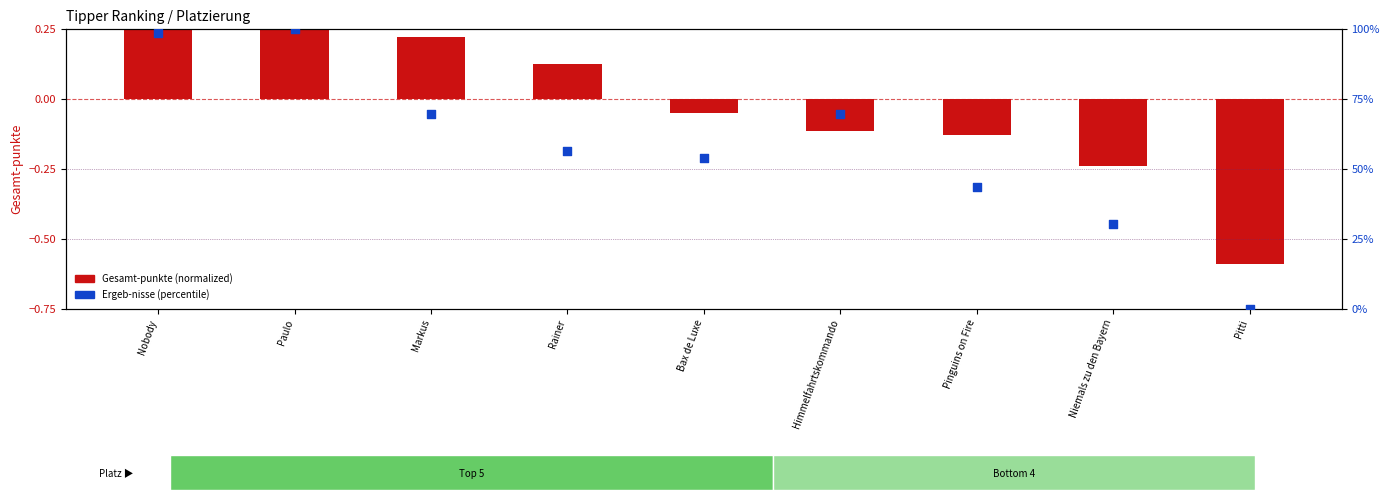

At how many categories does at least one series exceed 47?

6